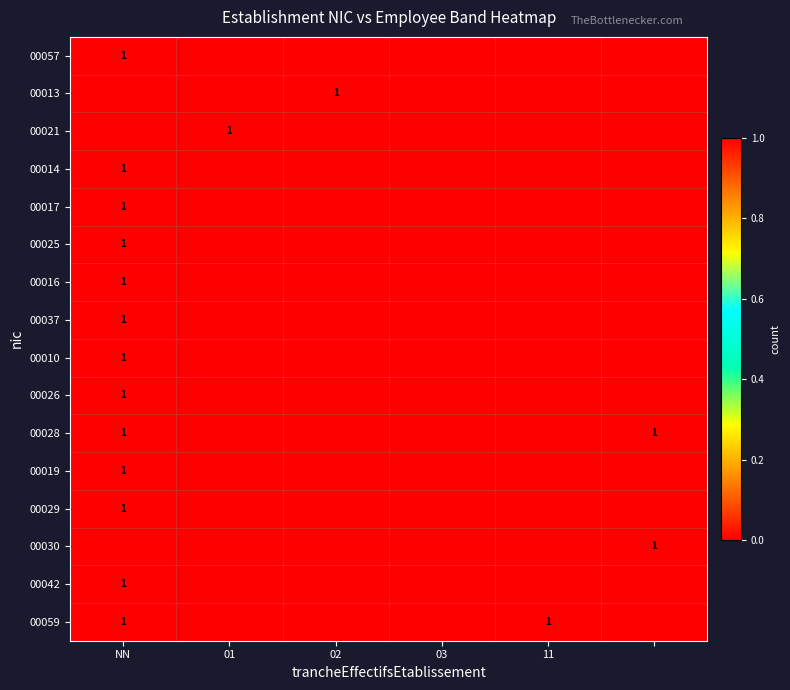

List the series in order of their peak value, highest first.

00057, 00013, 00021, 00014, 00017, 00025, 00016, 00037, 00010, 00026, 00028, 00019, 00029, 00030, 00042, 00059